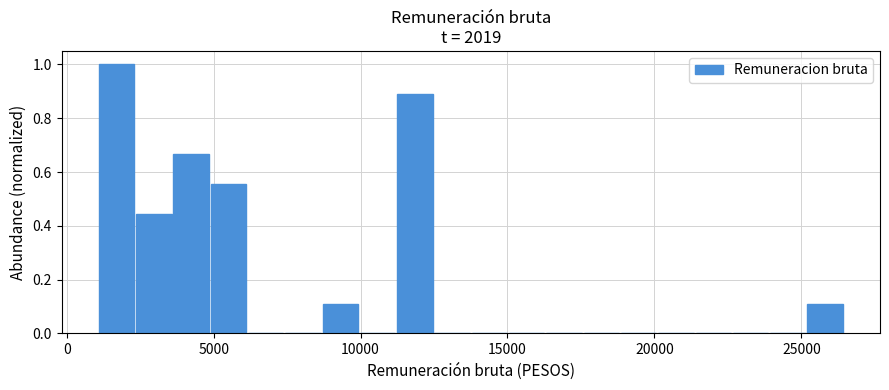

Around what value on the x-axis is the tallest bar? Give the approximate position of its centre, as read against the axis.

1500